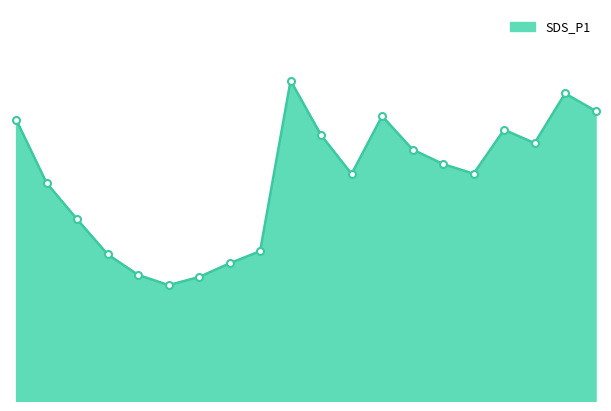

Does the chart display data point markers on the line(s)?

No